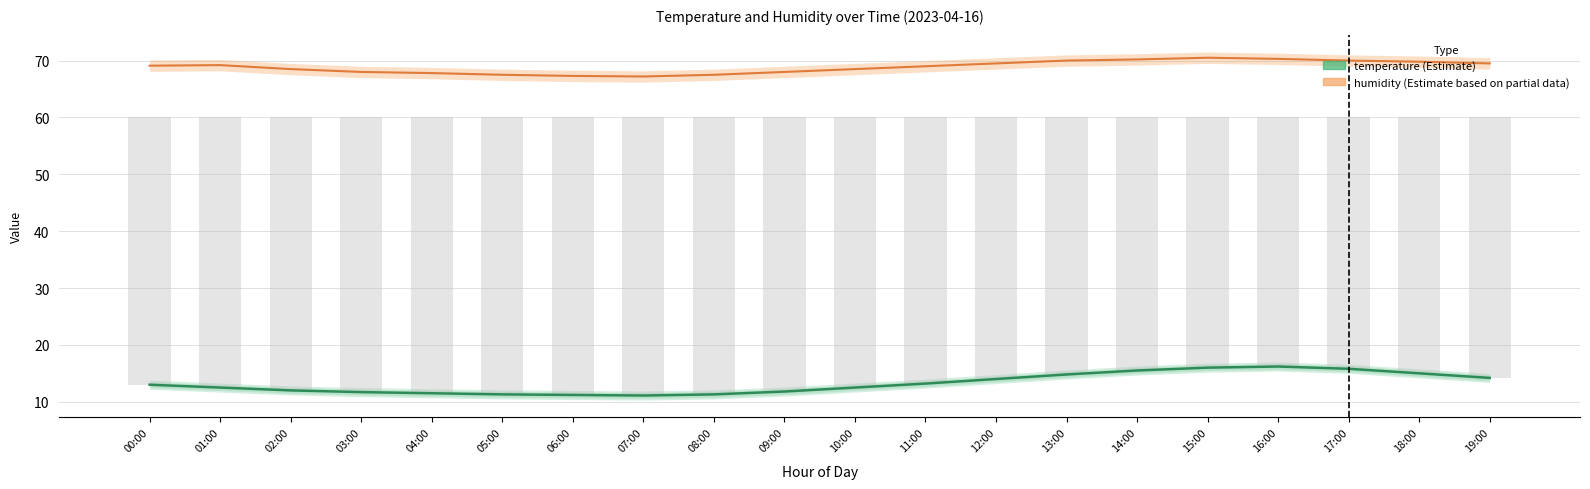

Between 02:00 and 13:00, which series saw the biggest shift?

temperature